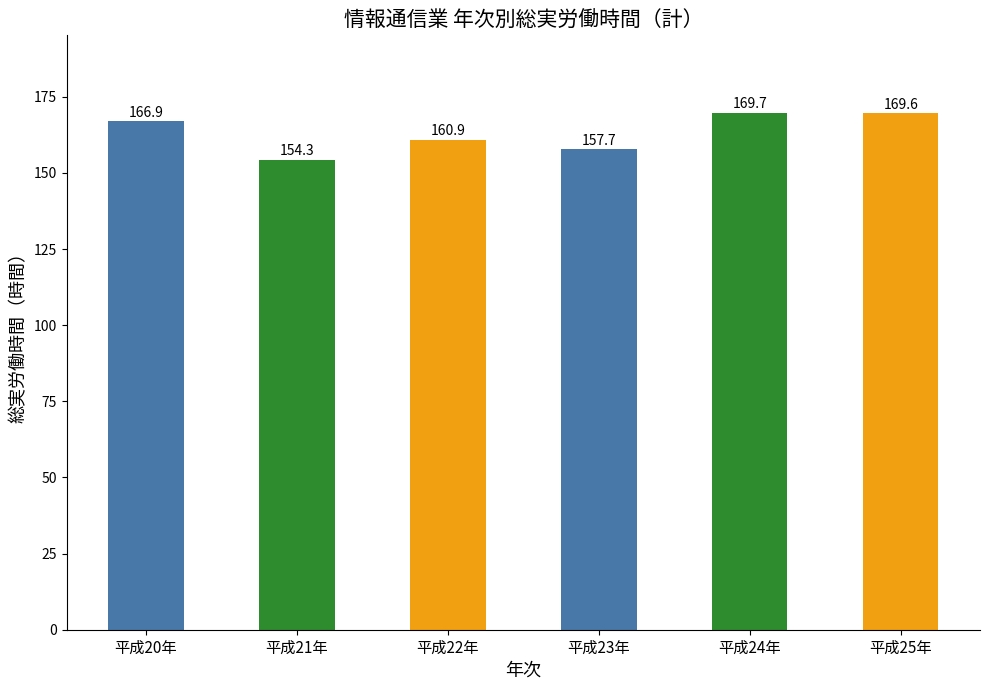

What is the sum of the values at 平成24年 and 平成22年?

330.6